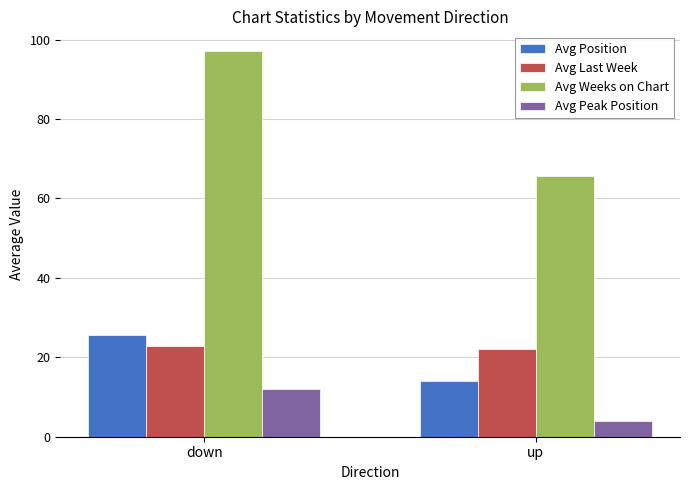

The value of Avg Position at up is 24.0. True or false?

False